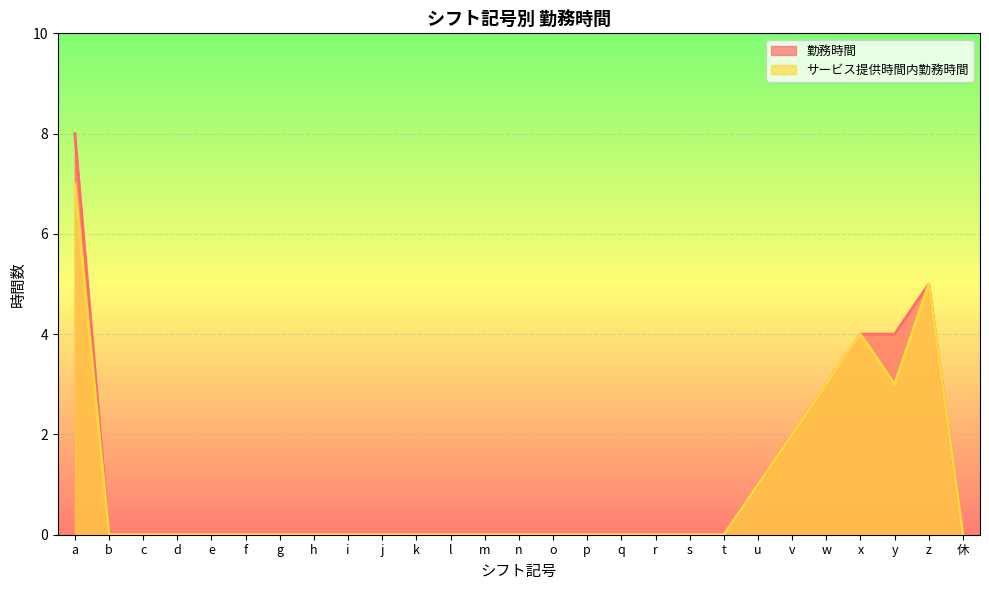

How many positive values does the 勤務時間 series have?

7